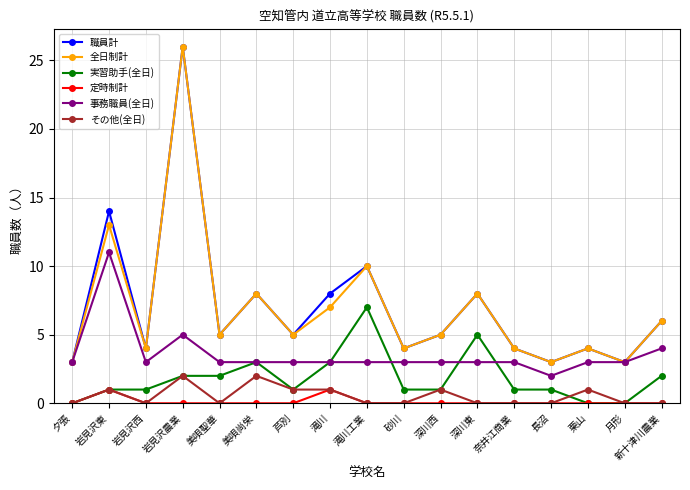

Where is the first local minimum for その他(全日)?

岩見沢西